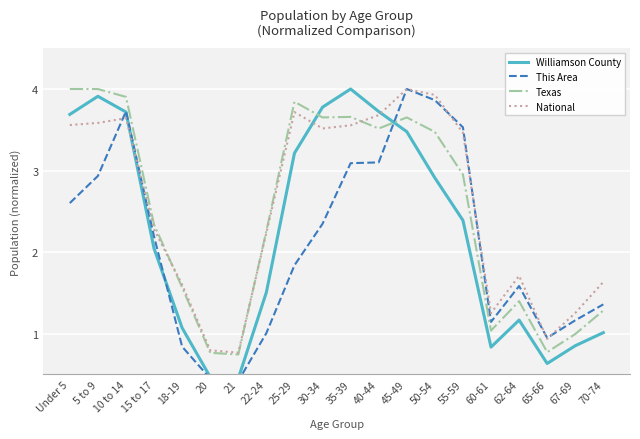

Between 5 to 9 and 21, which is larger?

5 to 9